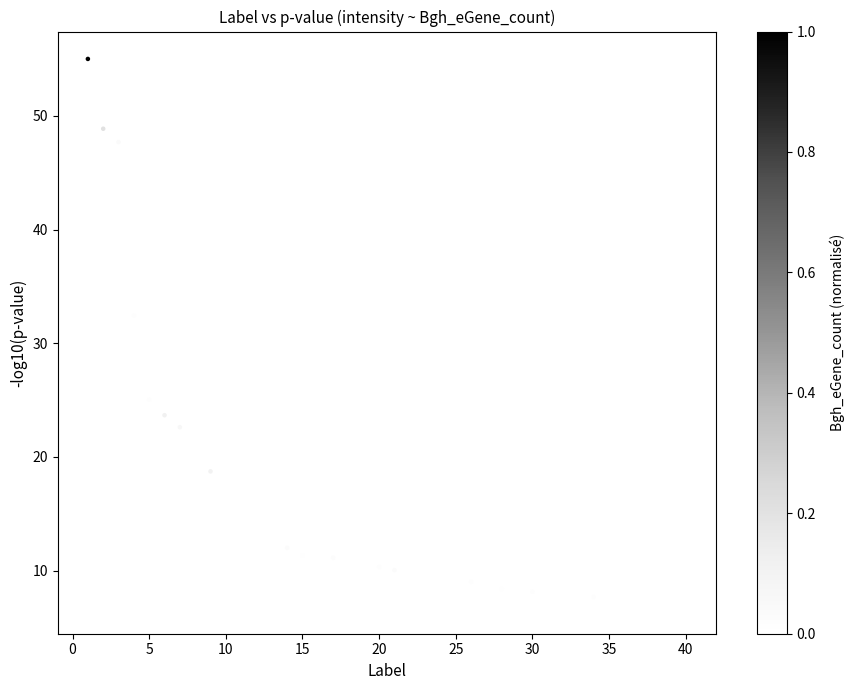

What Y value in the scatter plot is closest to 30?

32.4